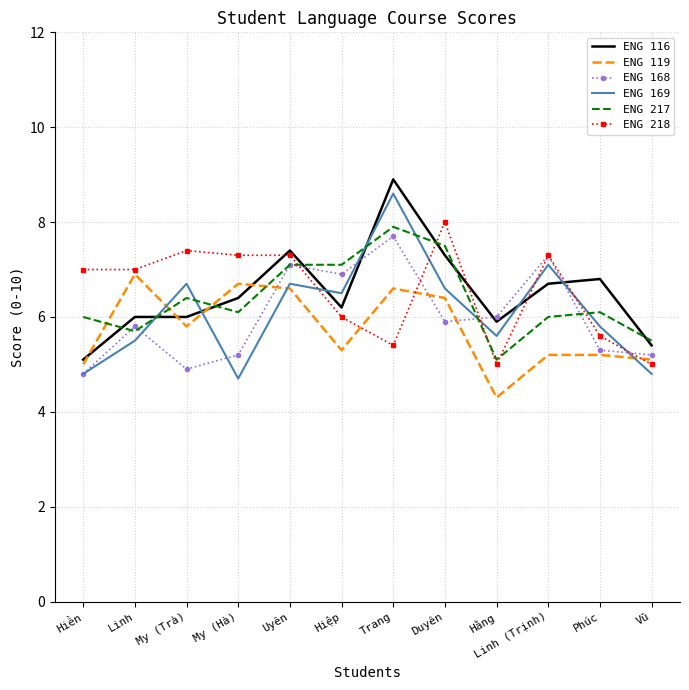

At which label does ENG 116 reach its peak?

Trang